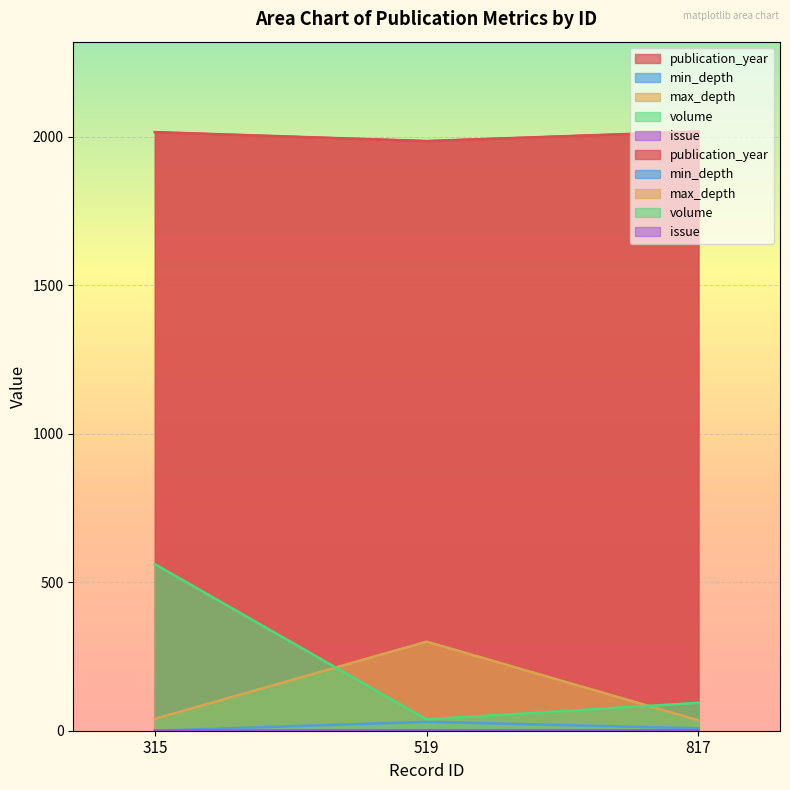

Is the value of volume at 315 greater than the value of max_depth at 519?

Yes